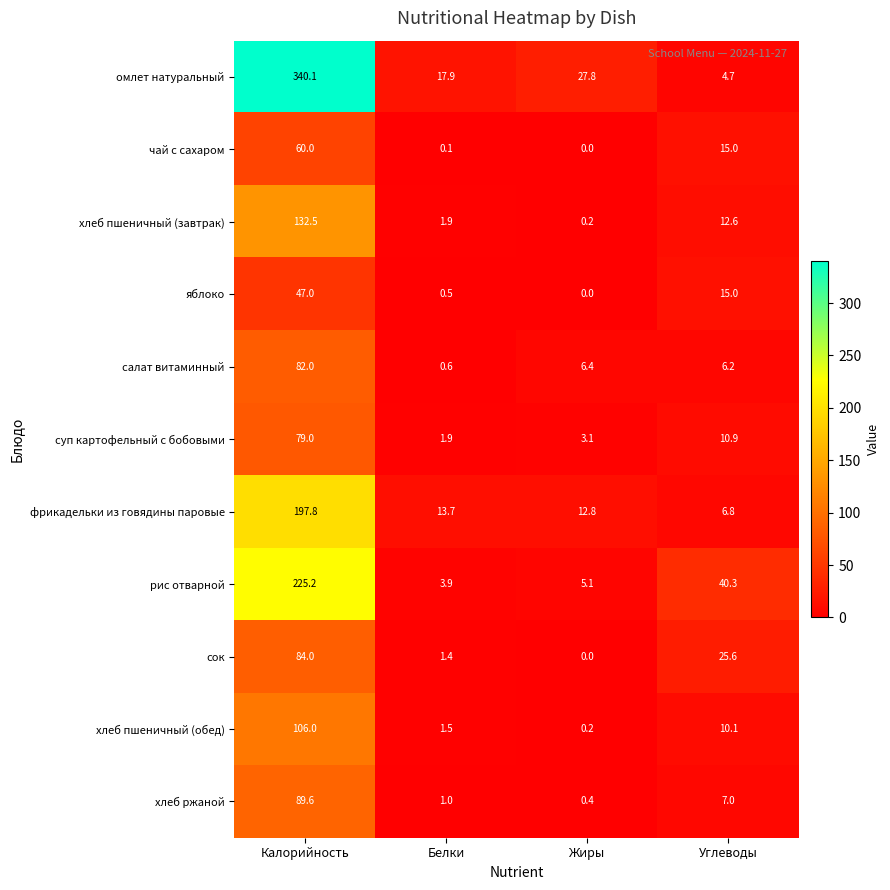

The value of рис отварной at Калорийность is 225.2. True or false?

True